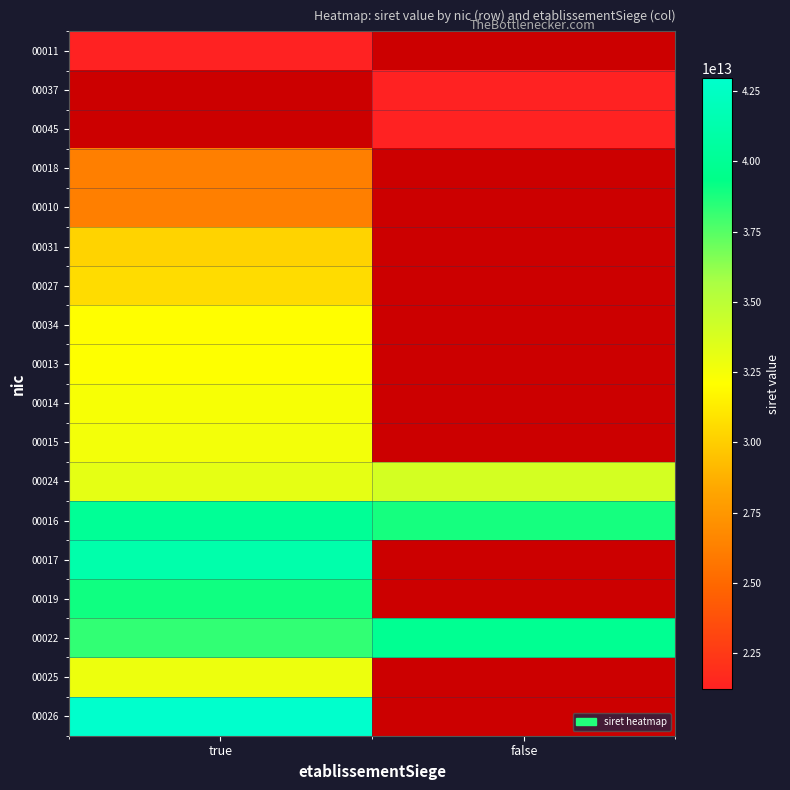

What is the difference between the highest and lowest values at true?

21732395900015.0